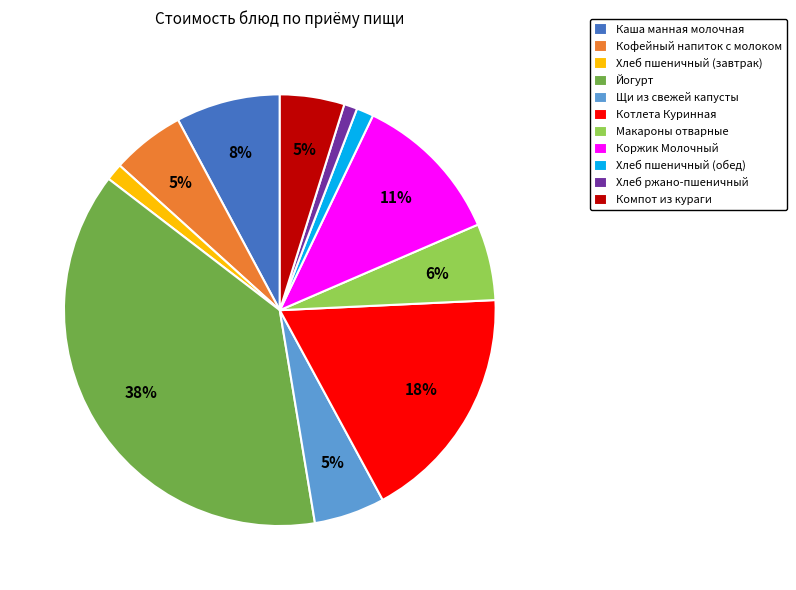

Which slice is the largest?

Йогурт